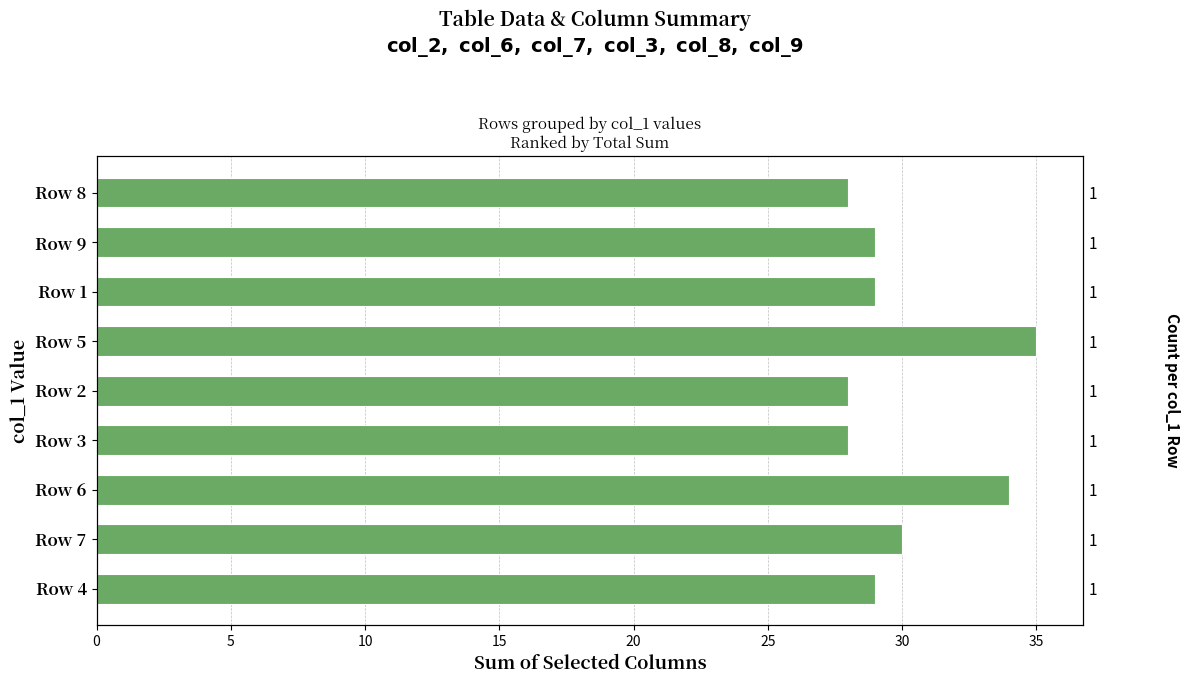

What is the change in value from 15 to 30?

+1